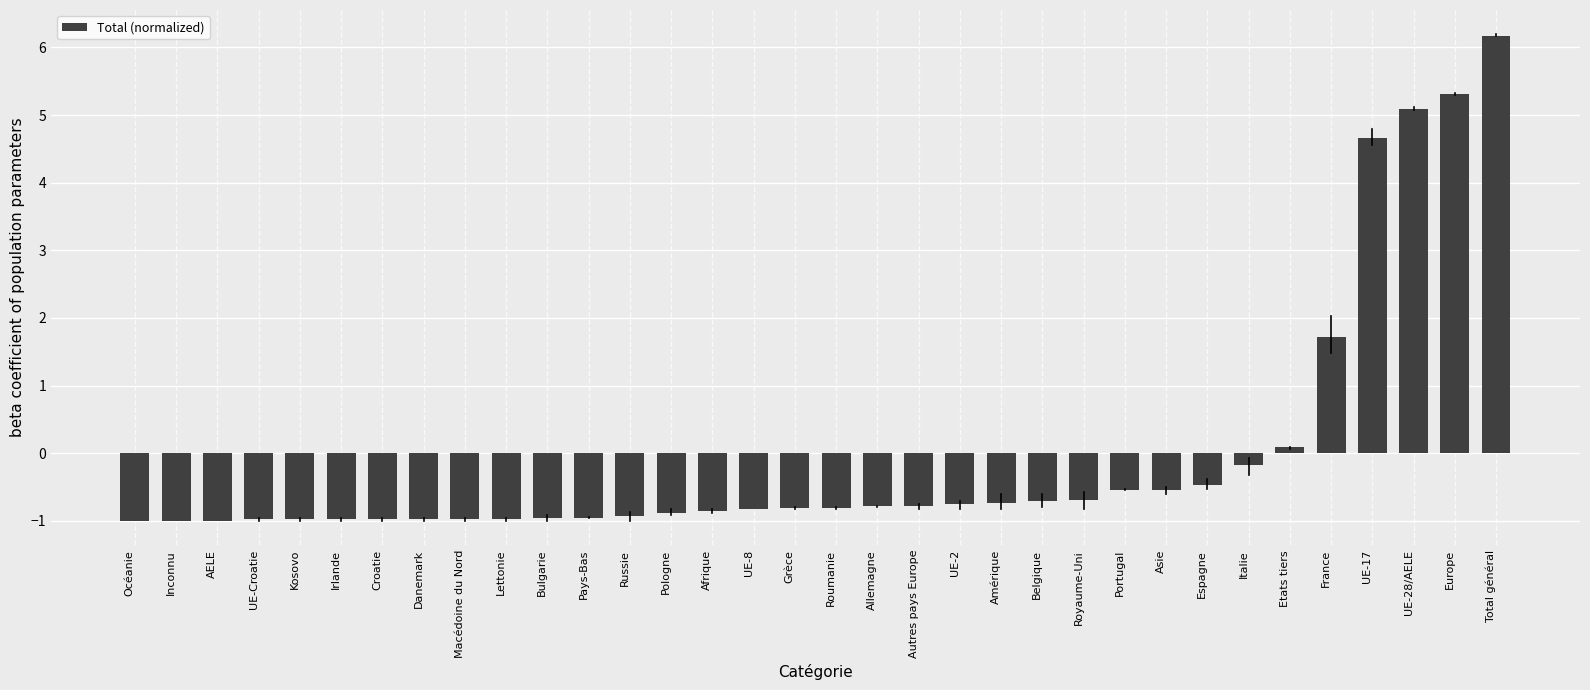

What is the greatest value displayed?

6.2